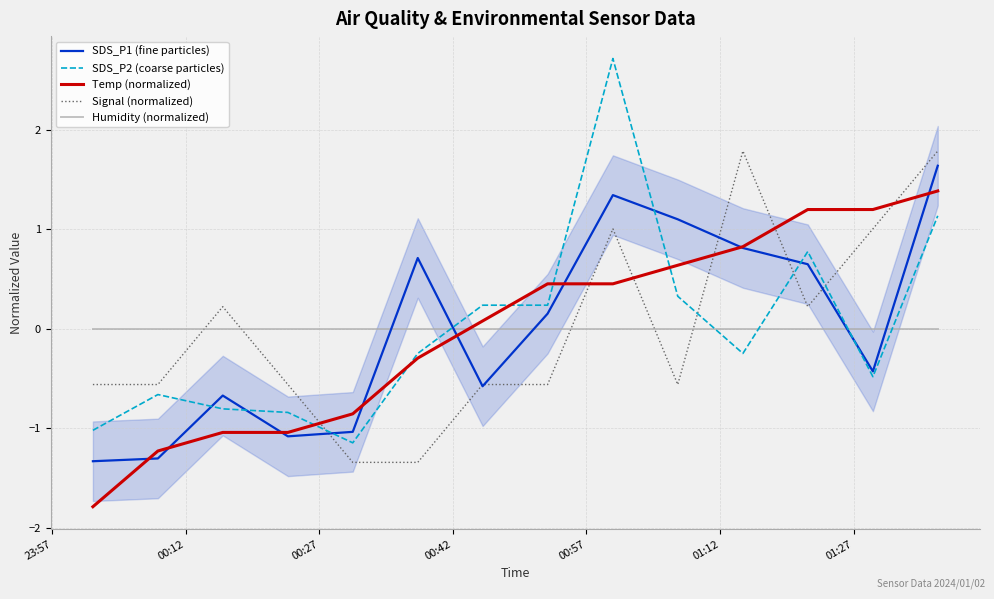

How many intersections are there between Temp (normalized) and SDS_P2 (coarse particles)?

5